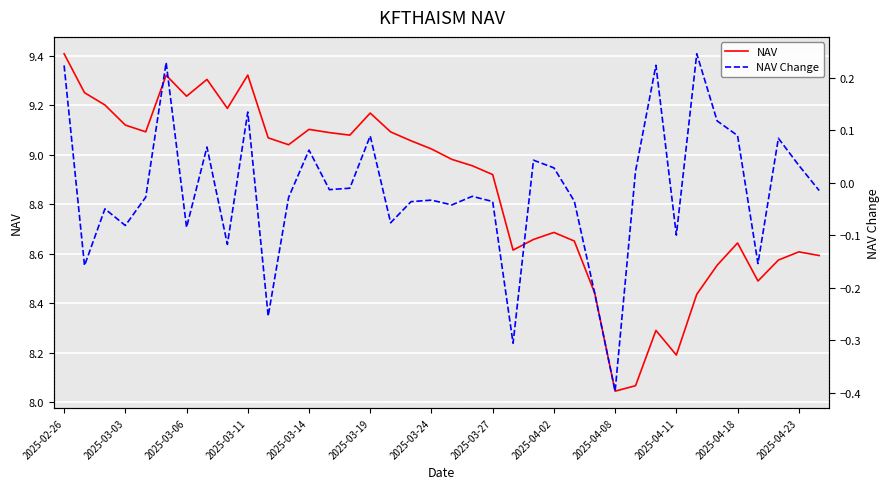

List the series in order of their peak value, lowest first.

NAV Change, NAV